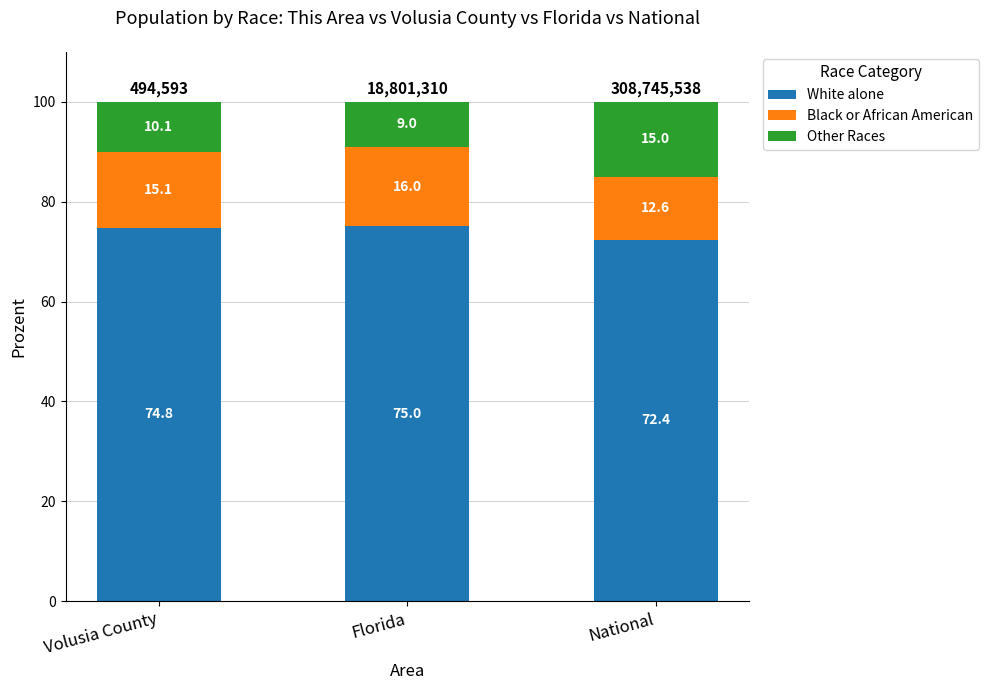

Are the bars grouped side by side (vs. stacked)?

No